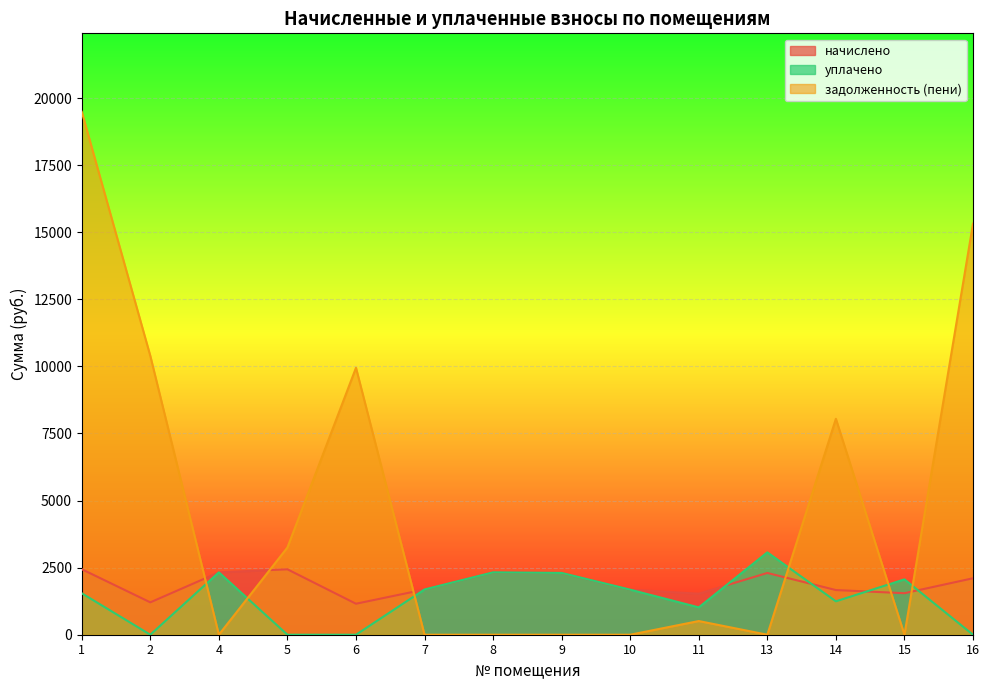

What is the difference between the second highest and second lowest values in the уплачено series?

2324.2